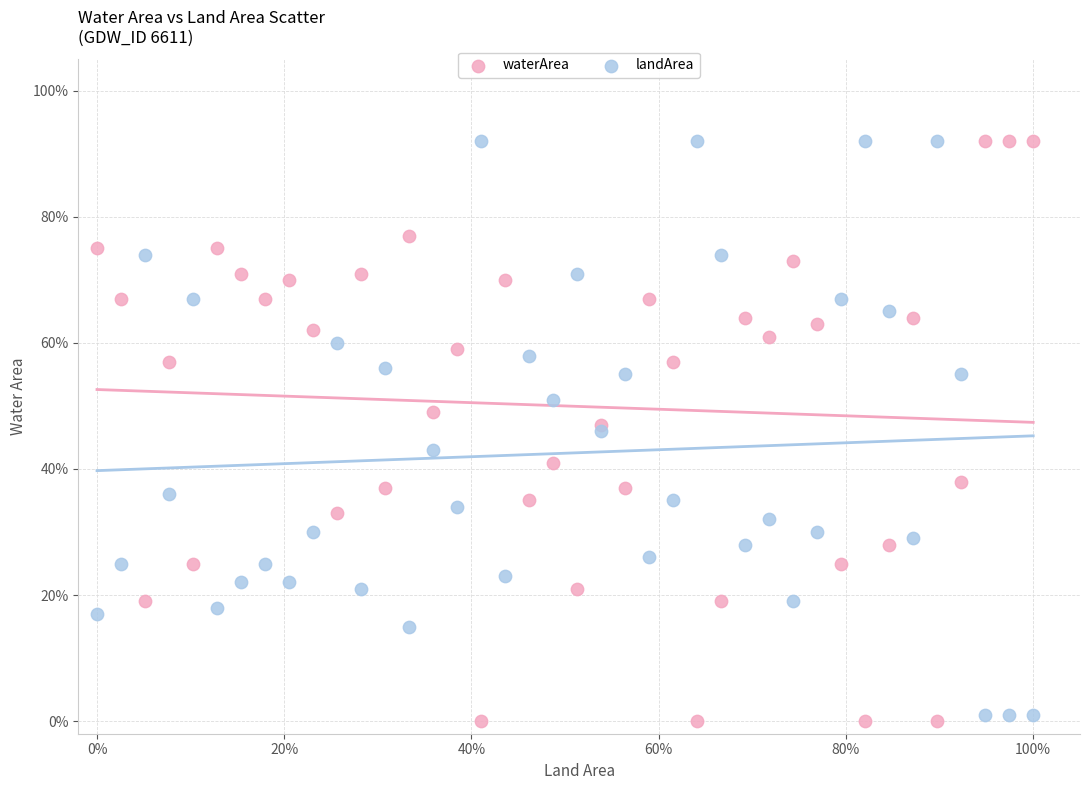

Which series contains the lowest Y value?

waterArea